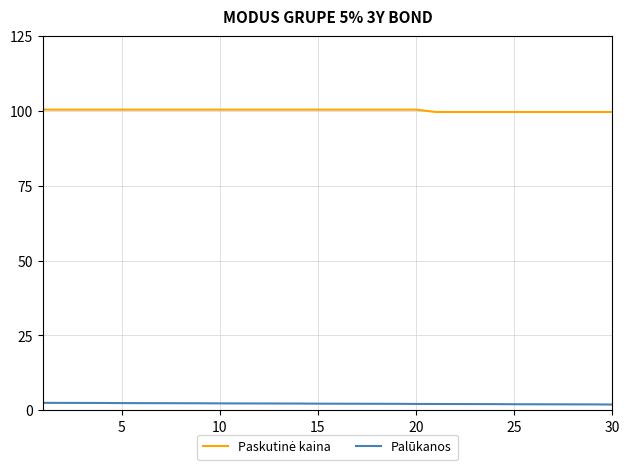

True or false: Paskutinė kaina and Palūkanos cross at least once.

False